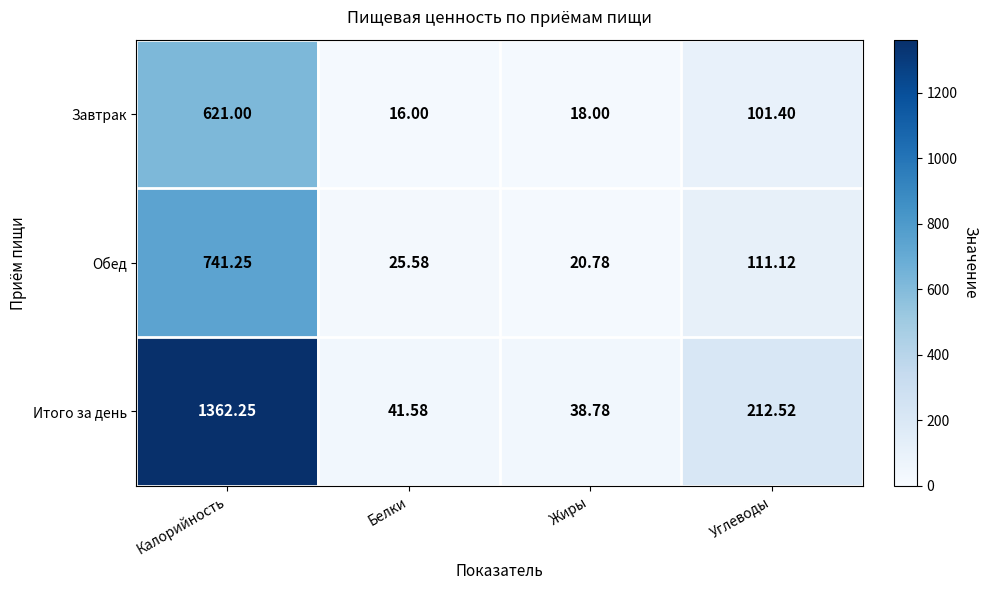

Count the number of categories in the chart.

4